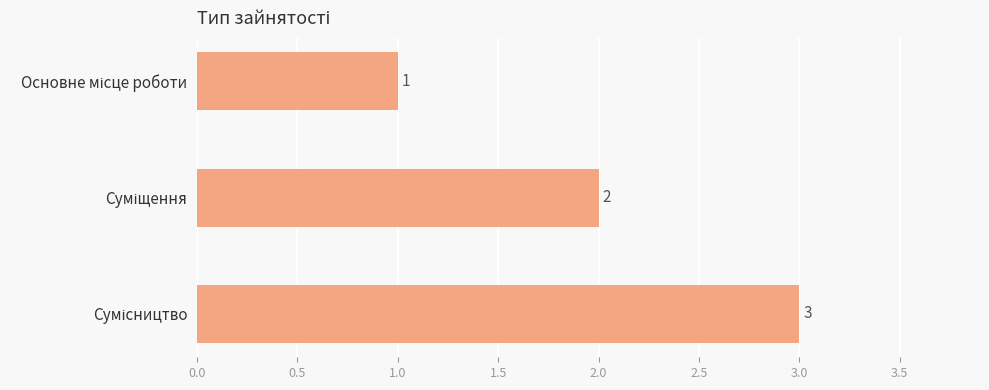

How many data points are less than 2?

1